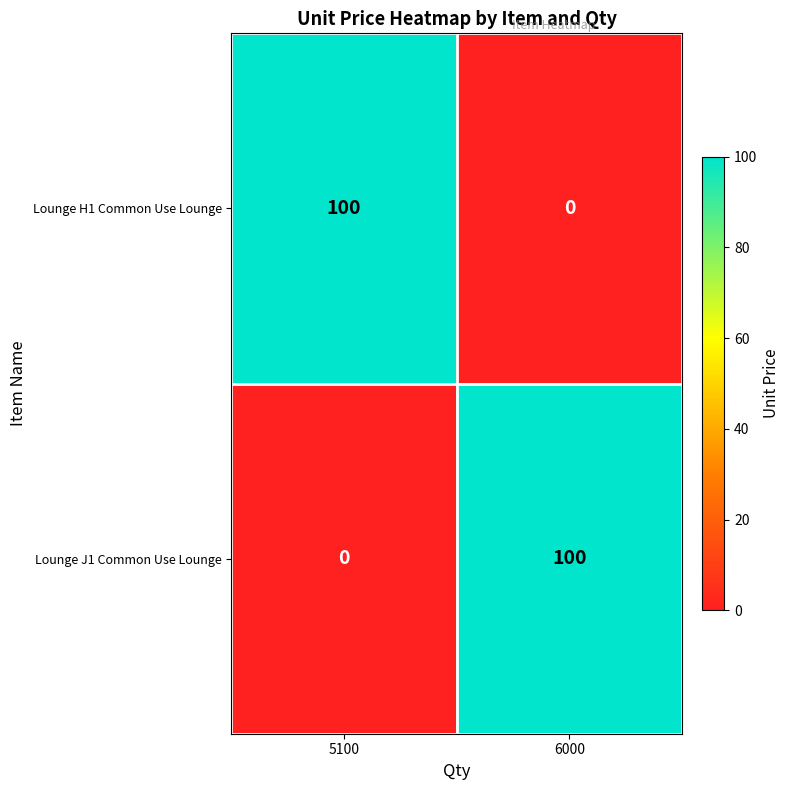

How many values in the Lounge J1 Common Use Lounge series are below 100?

1